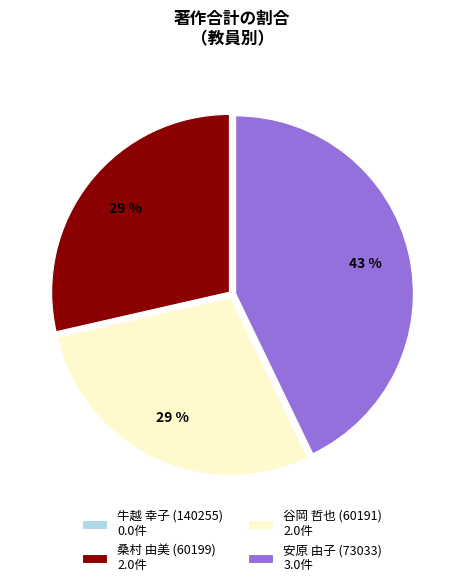

What is the largest slice in the pie chart?

安原 由子 (73033)